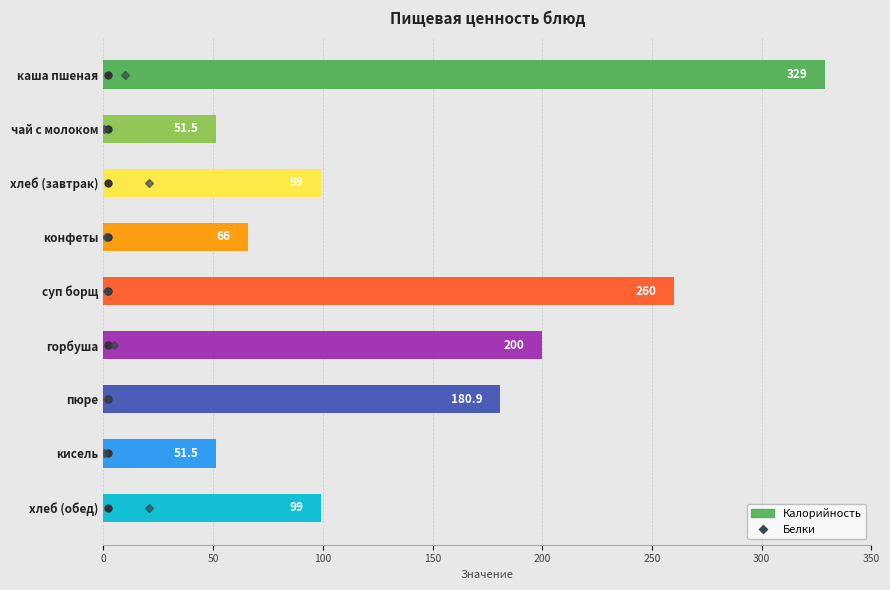

How many bars are there in total?

9